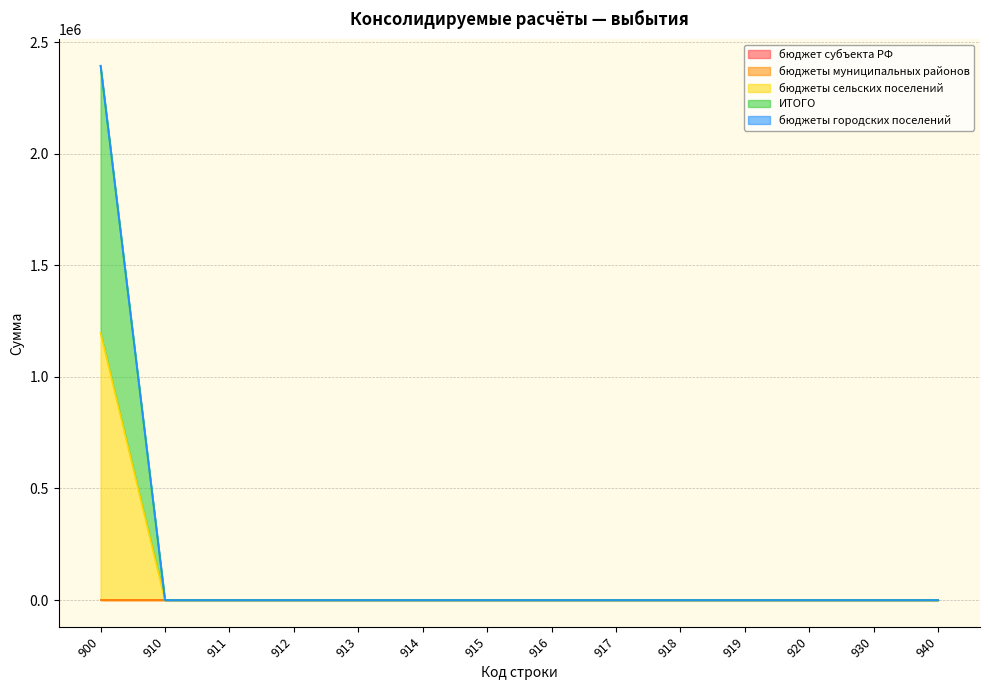

Which category has the highest value in the бюджеты городских поселений series?

900